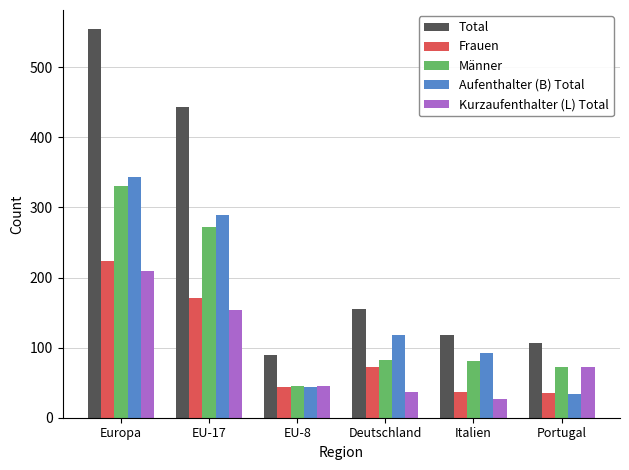

The Aufenthalter (B) Total series shows 14 at Portugal. True or false?

False